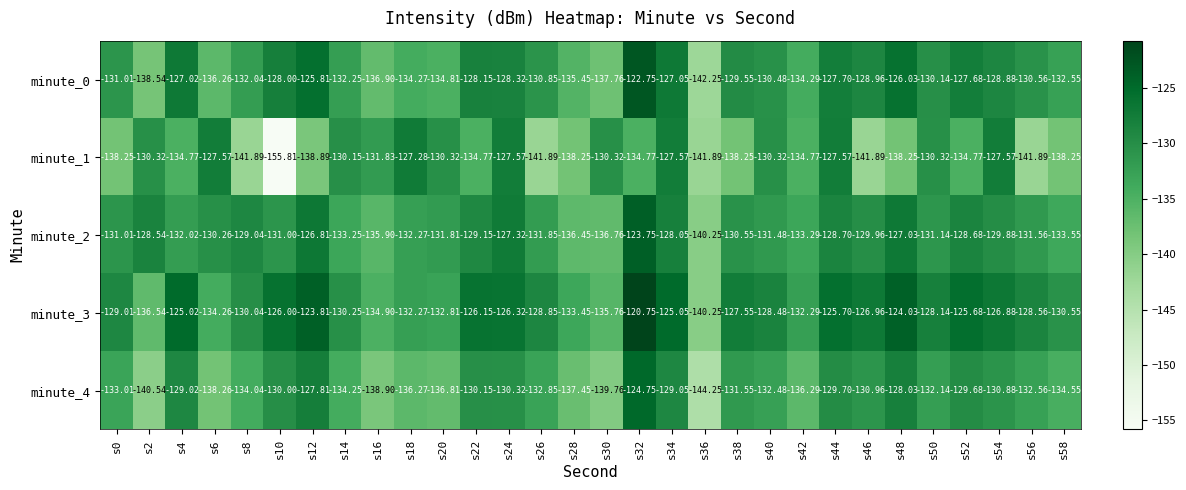

Is the value of minute_3 at s38 greater than the value of minute_4 at s20?

Yes